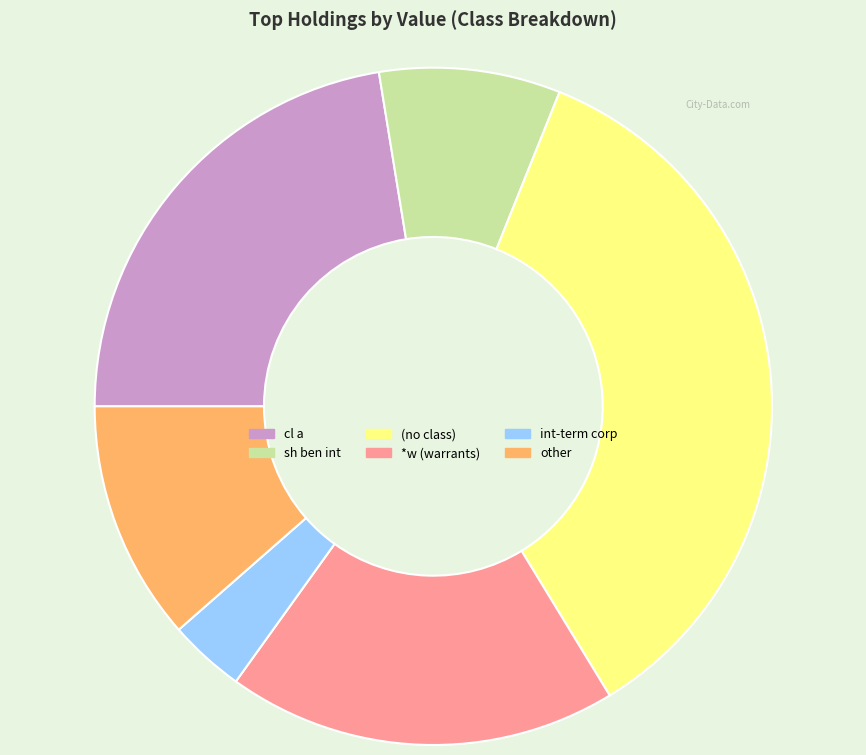

Between cl a and int-term corp, which is larger?

cl a